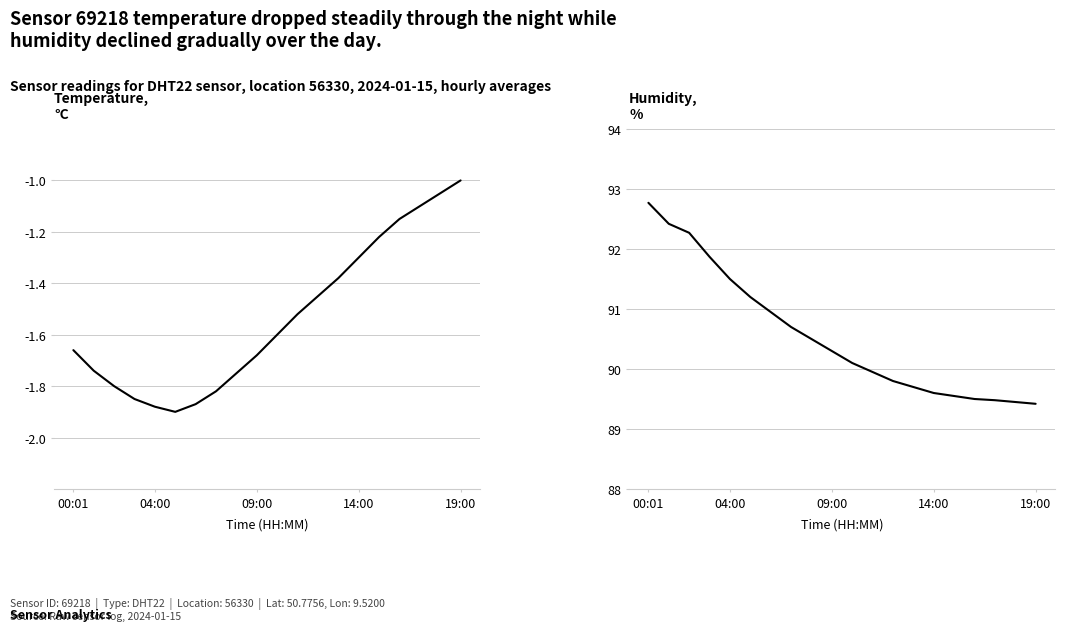

True or false: temperature and humidity intersect in this chart.

False